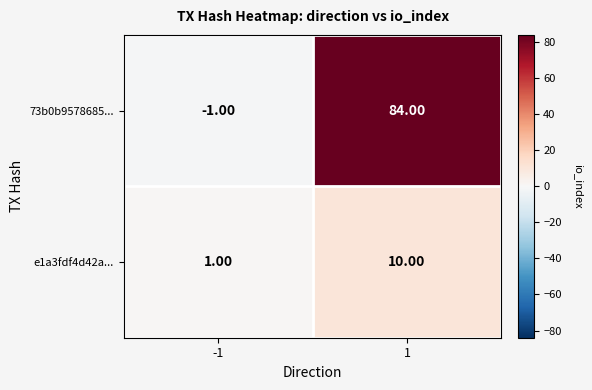

What is the average value of the 73b0b9578685... series?

42